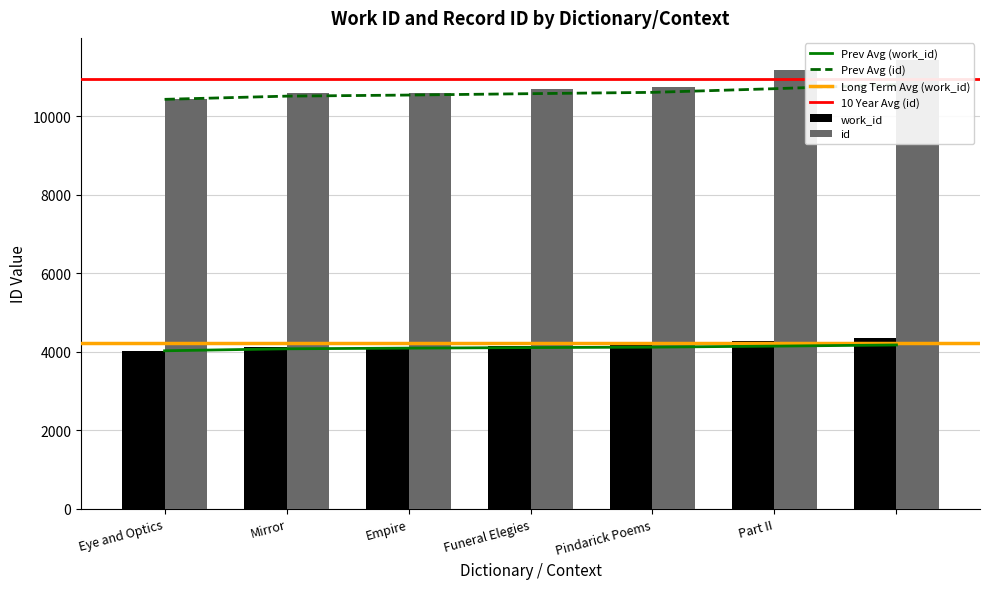

The work_id series shows 4352 at . True or false?

True